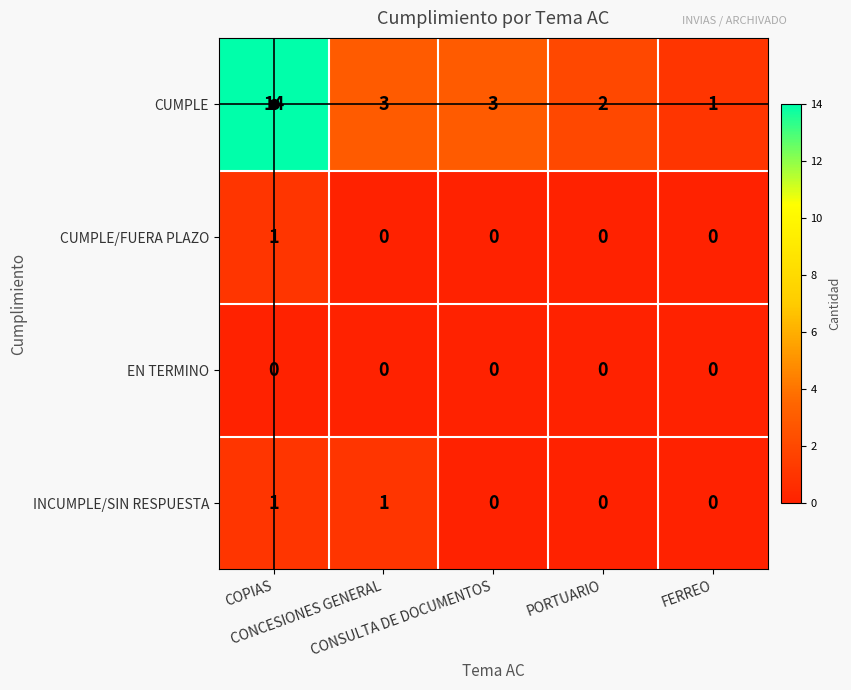

What is the maximum value for CUMPLE?

14